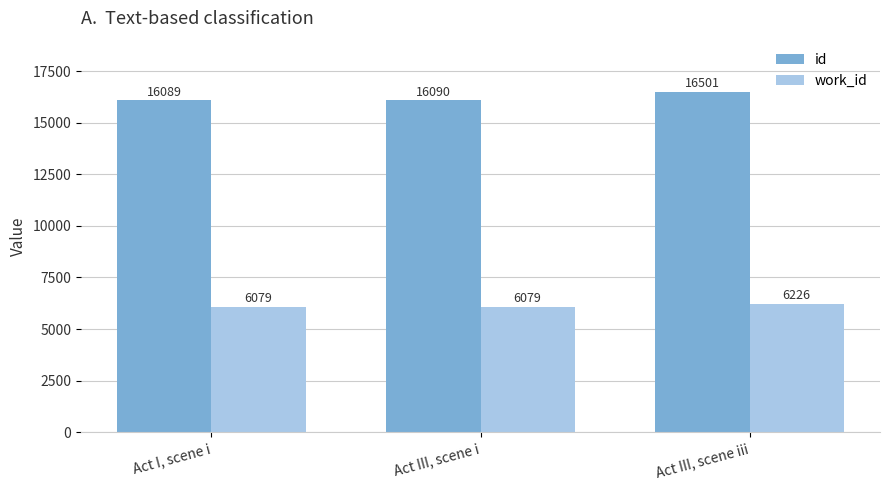

What is the label of the 3rd bar from the right?

Act I, scene i